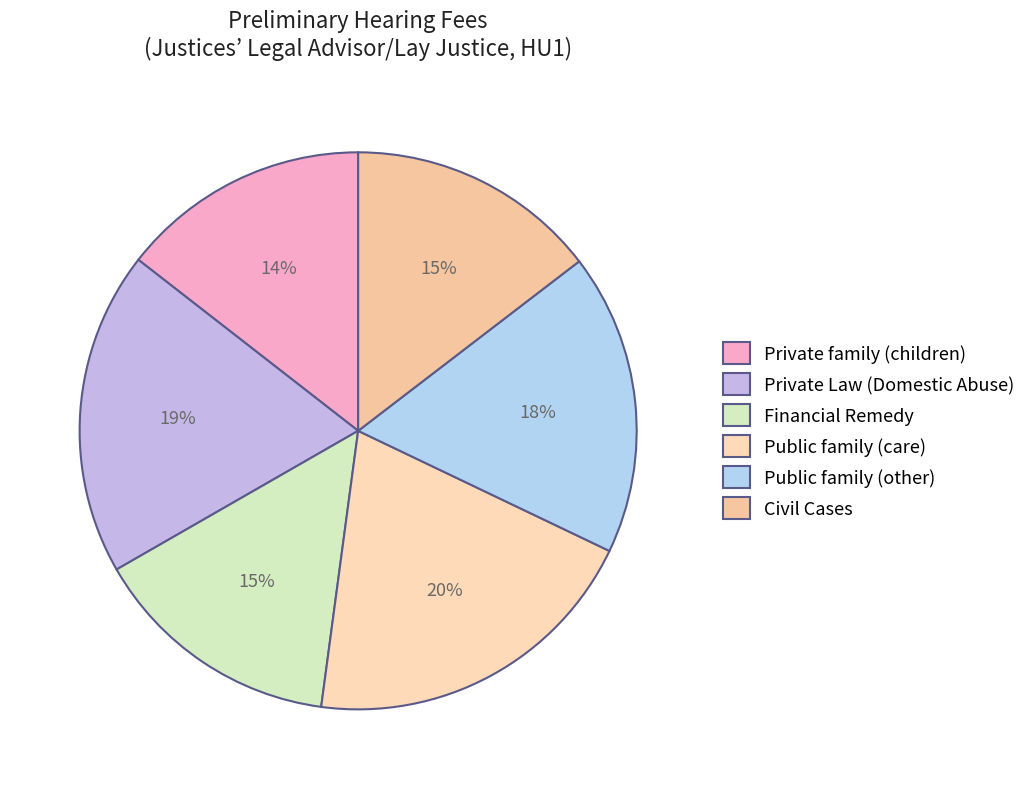

To the nearest percent, what is the average slice percentage?

17%